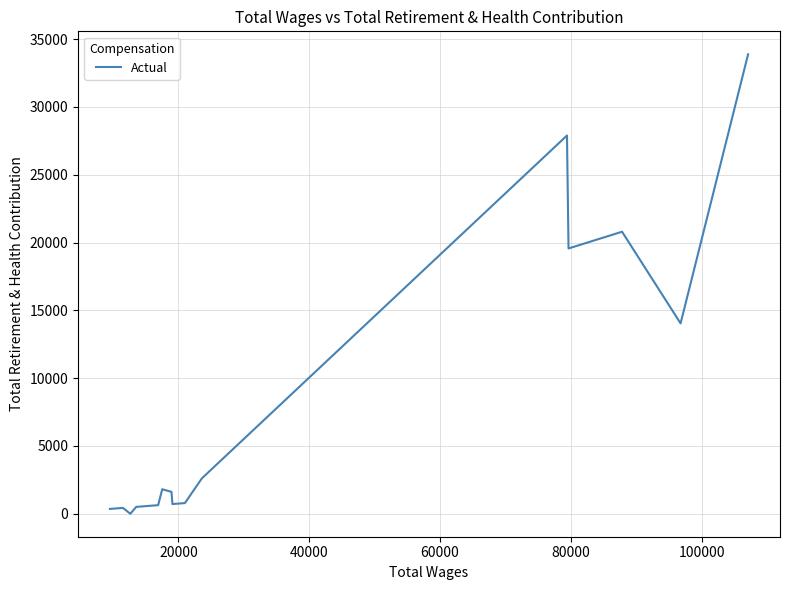

What is the maximum value shown in the chart?

33884